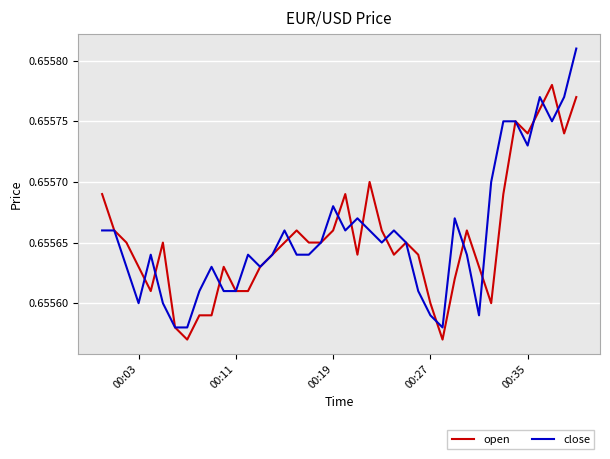

Rank the series by their maximum value, from lowest to highest.

open, close